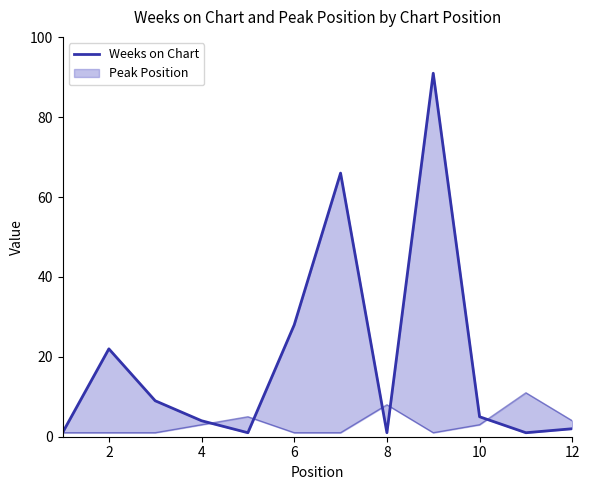

At which category does the data reach its first local peak?

2